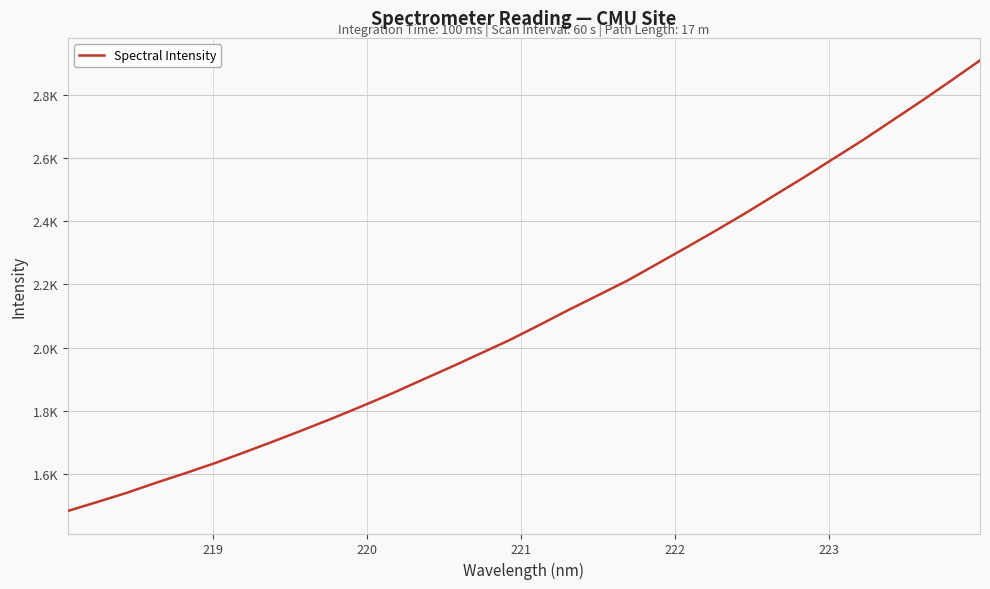

Is this an area chart (filled region under the line)?

No